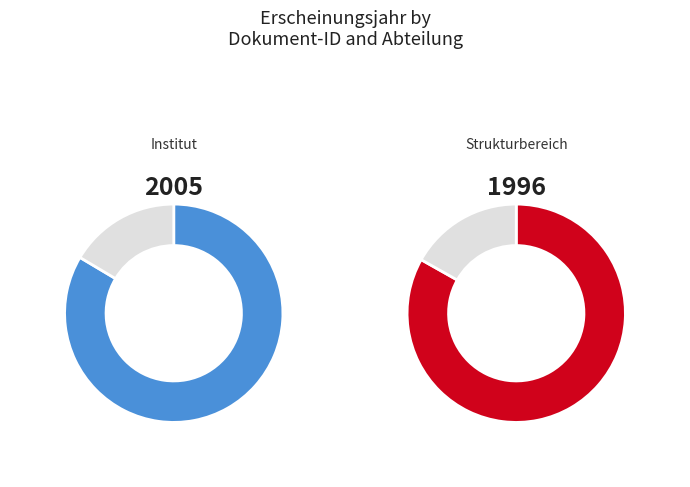

How many segments does this pie chart have?

2